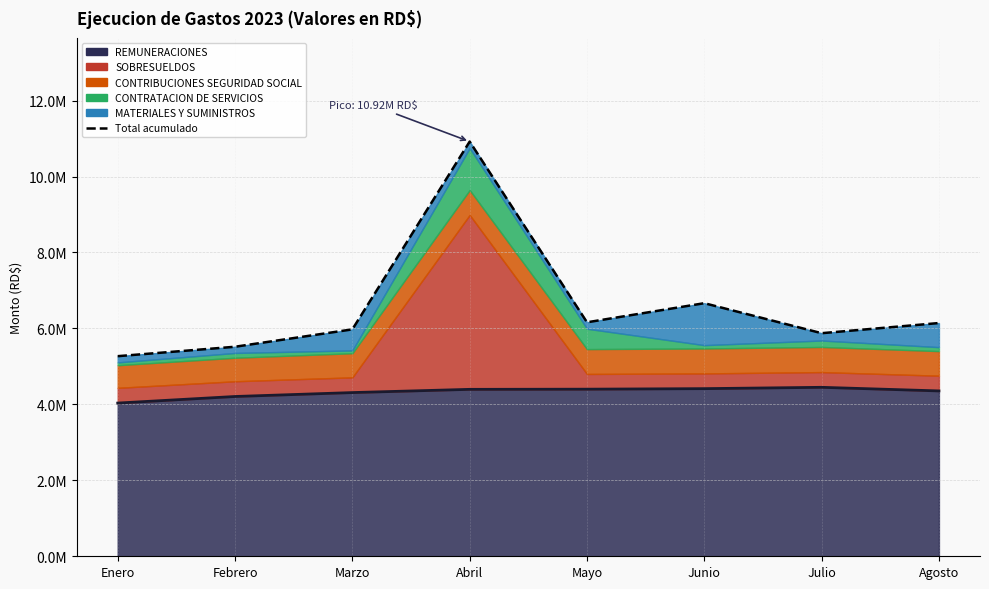

At which category is the sum across all series the highest?

Abril